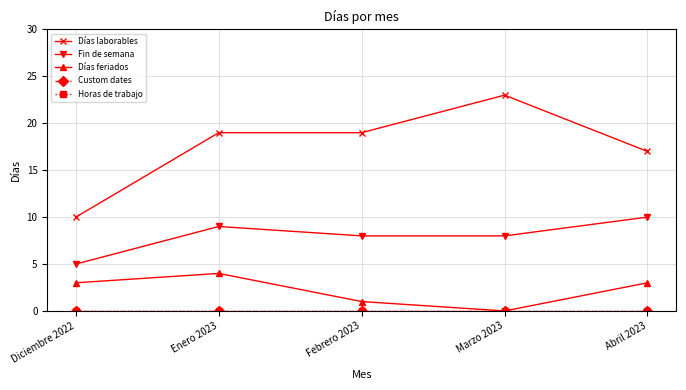

Is the value of Días laborables at Abril 2023 greater than the value of Días feriados at Diciembre 2022?

Yes